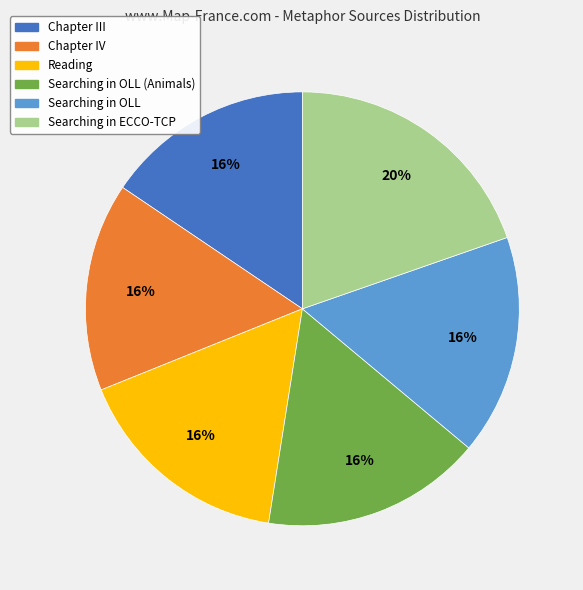

To the nearest percent, what is the average slice percentage?

17%